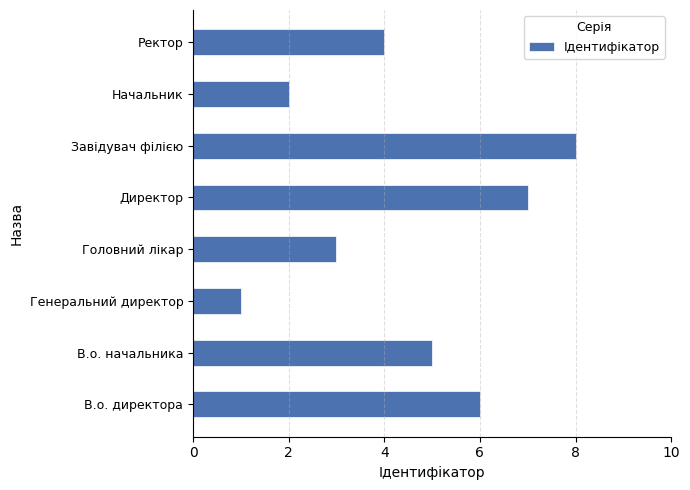

Does the chart contain stacked bars?

No